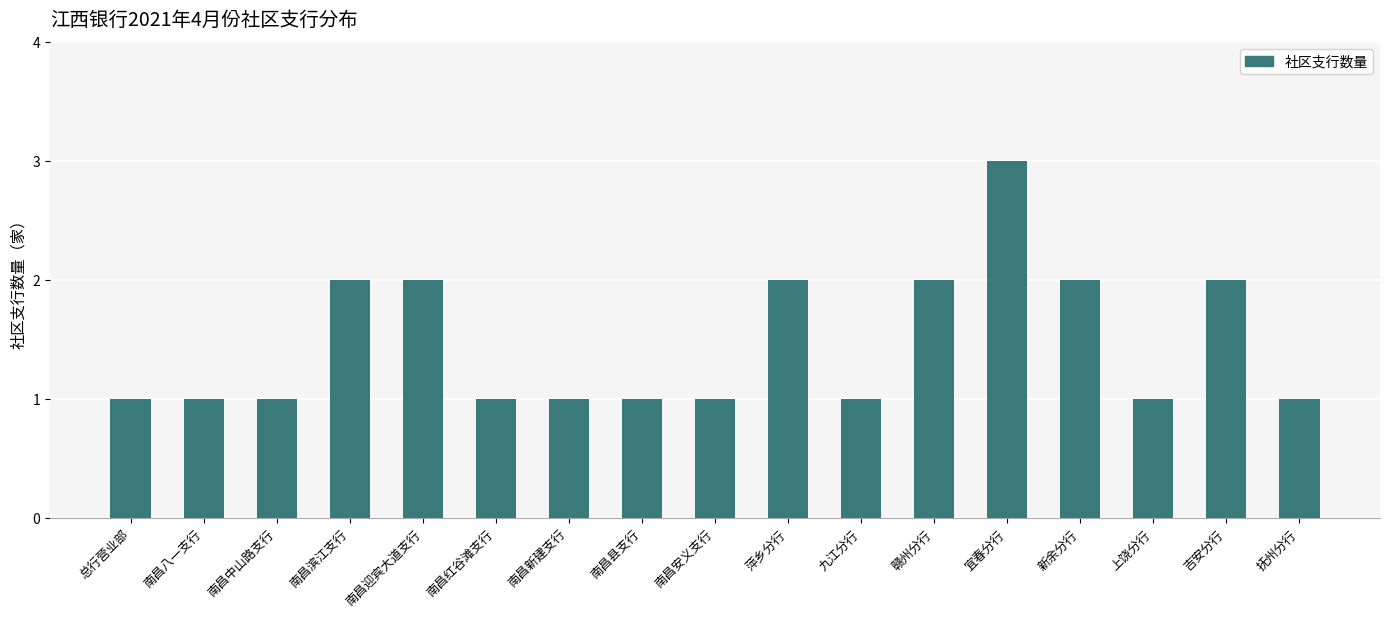

Count the values in the range 1 to 2.

16